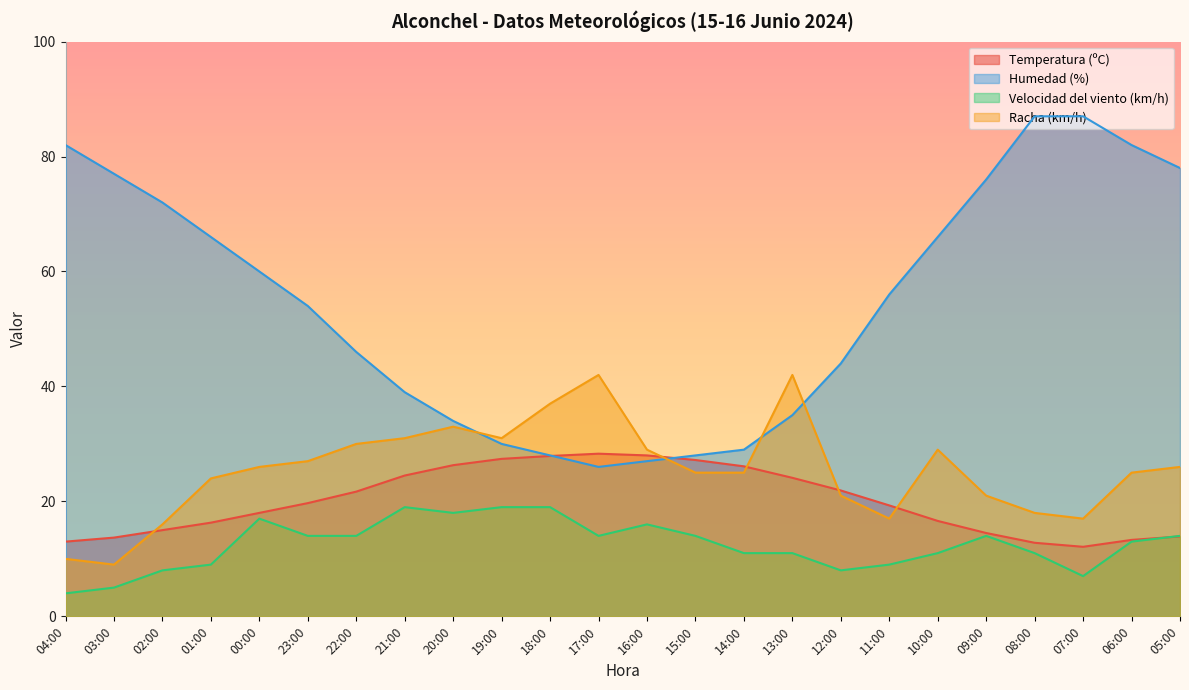

Between 04:00 and 08:00, which series saw the biggest shift?

Racha (km/h)